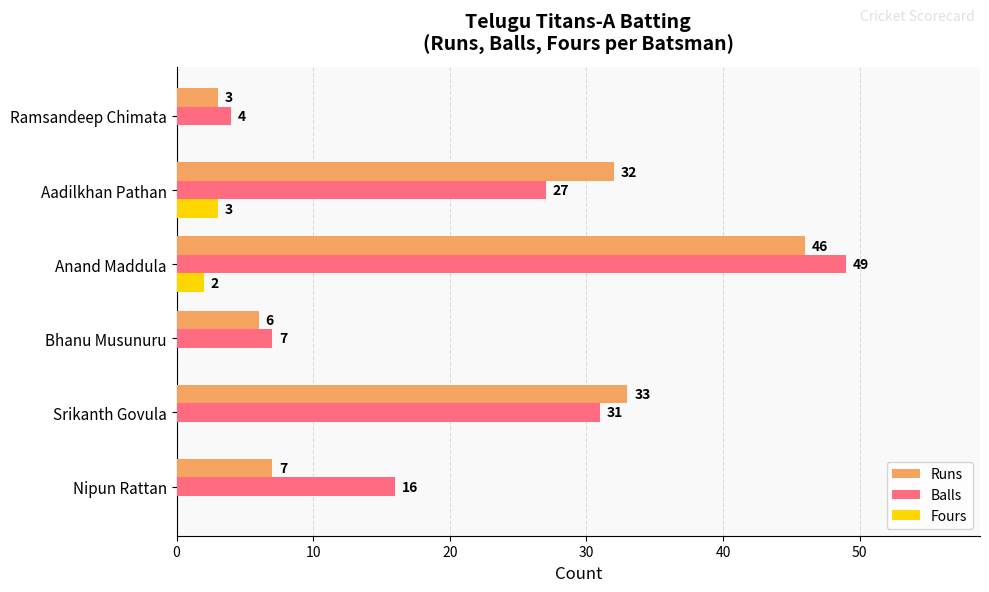

At which category is the sum across all series the highest?

Anand Maddula